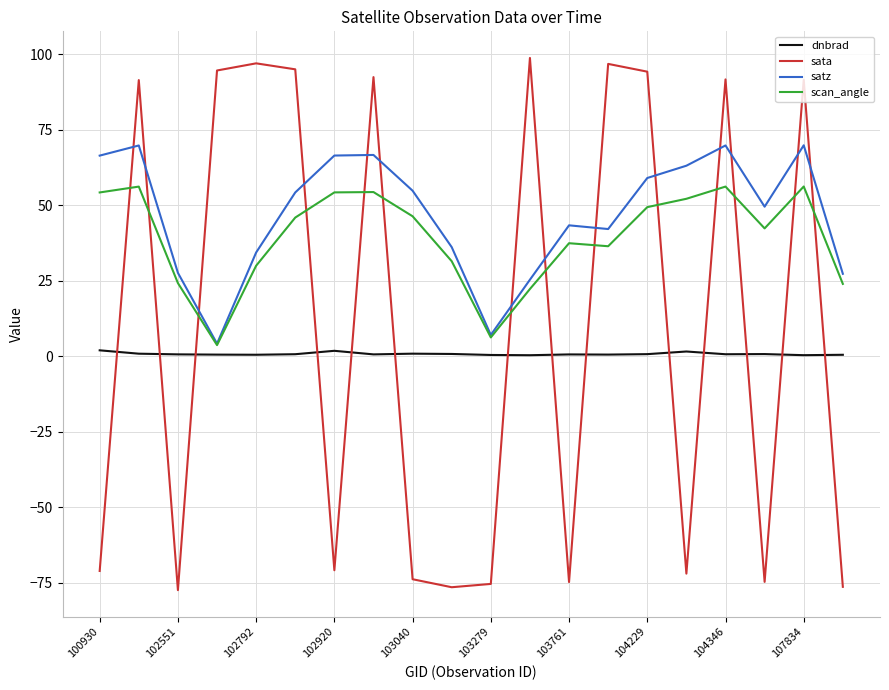

Which series has the largest range (max minus min)?

sata